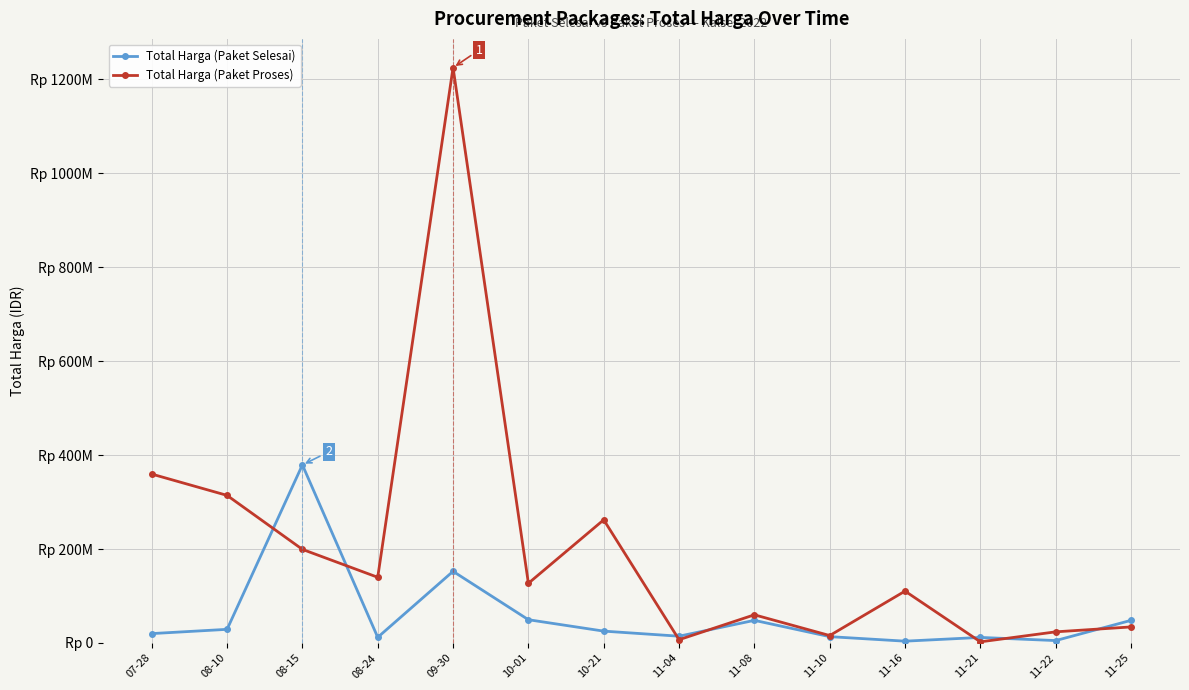

What are all the series names shown in the legend?

Total Harga (Paket Selesai), Total Harga (Paket Proses)